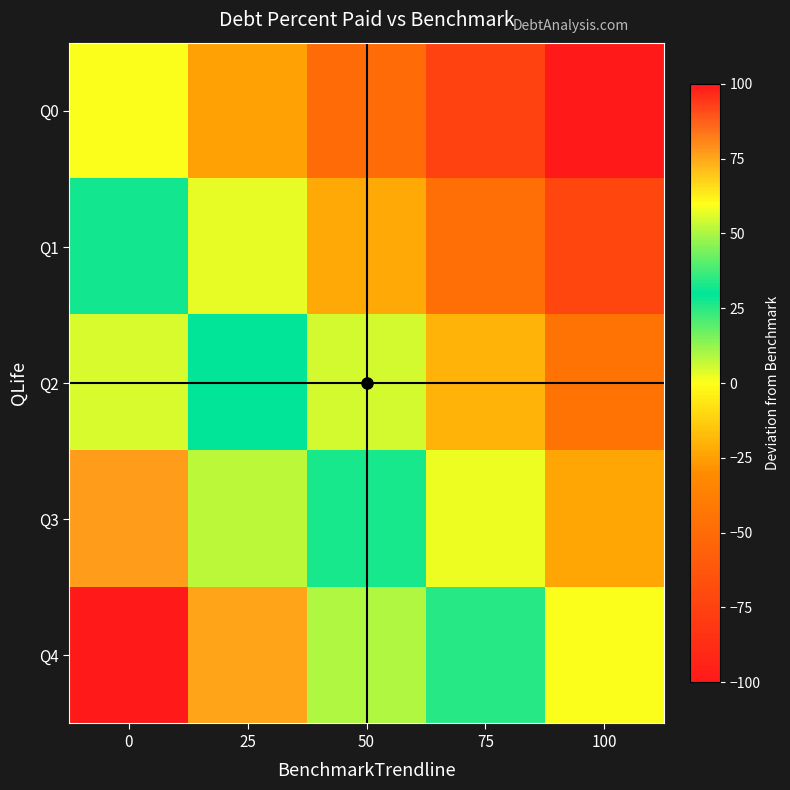

What is the smallest value displayed?

-100.0